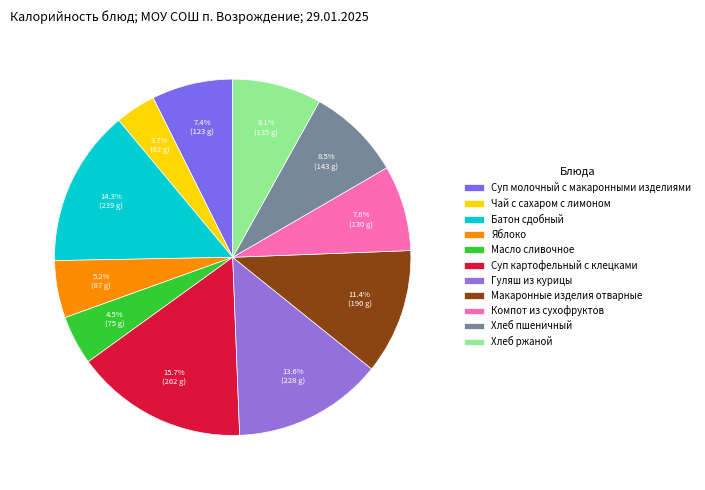

Which category has the biggest portion of the pie?

Суп картофельный с клецками